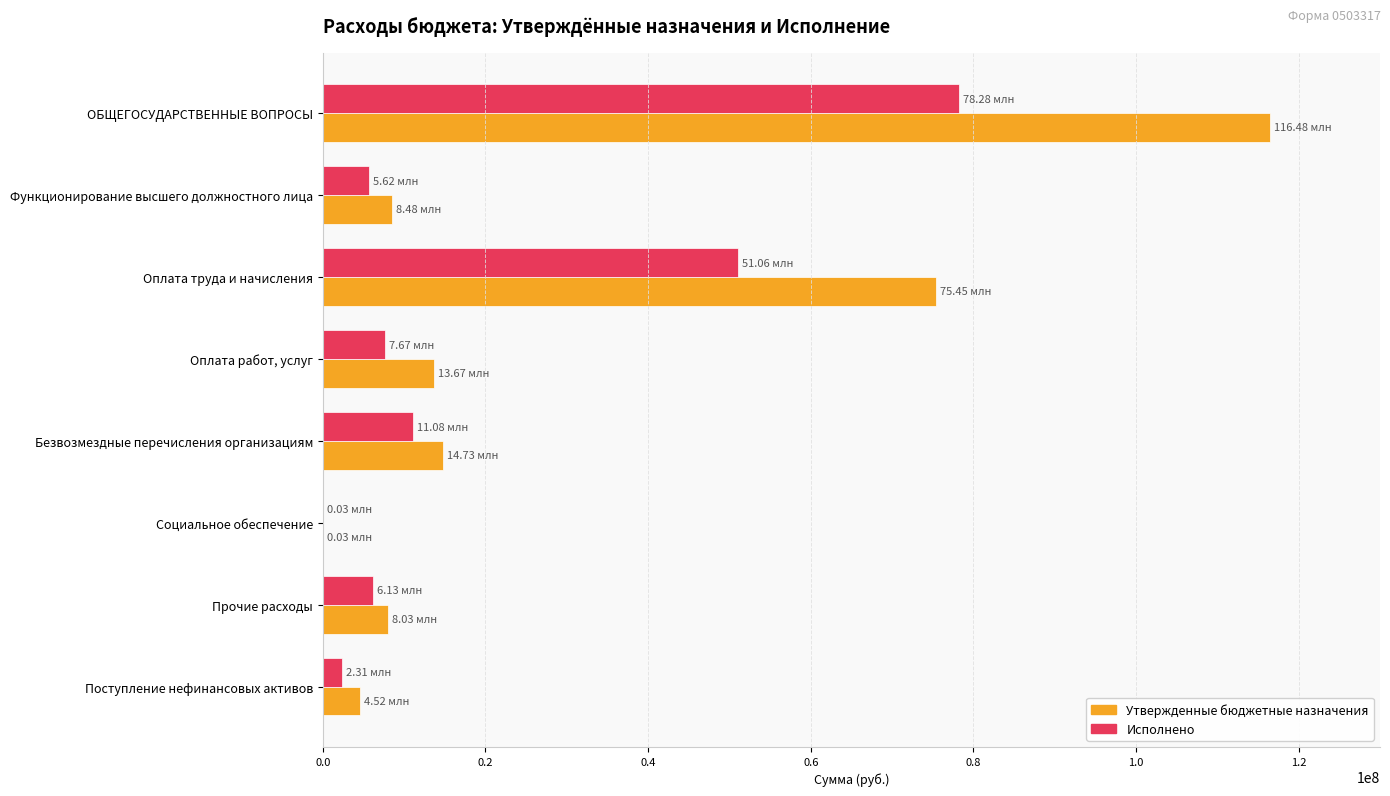

How many series are shown in this chart?

2